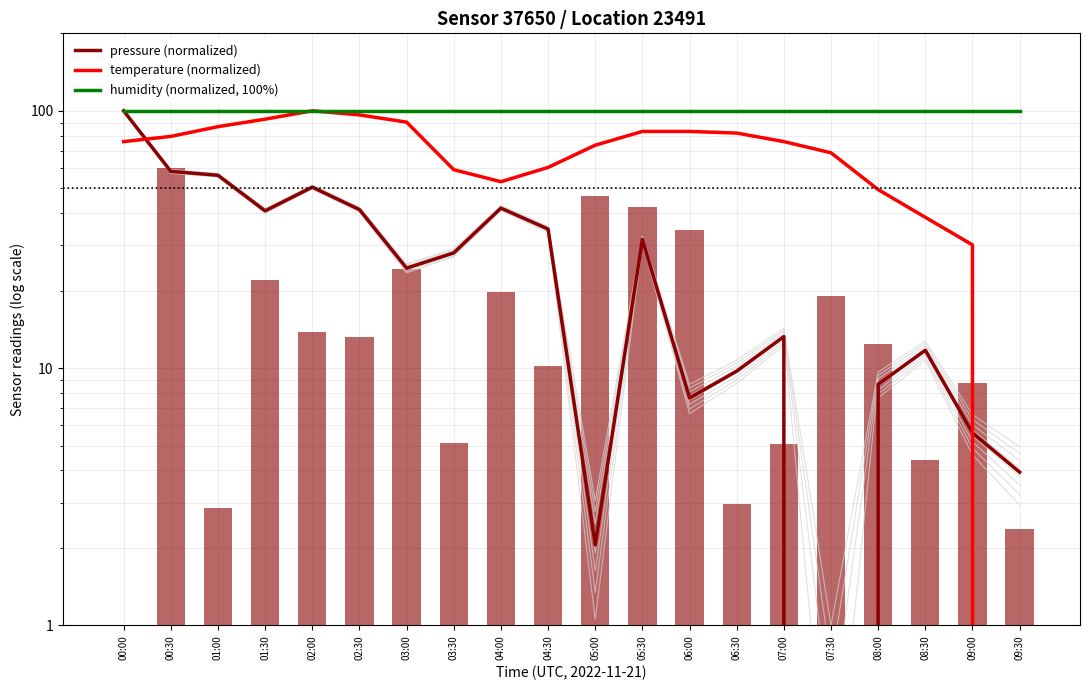

Reading left to right, transcribe all the data shown in this chart.

pressure (normalized): 100.0	58.2	56.2	40.8	50.5	41.3	24.5	28.0	41.8	34.7	2.1	31.6	7.7	9.7	13.3	0.0	8.7	11.7	5.6	3.9
temperature (normalized): 75.9	79.5	86.7	92.8	100.0	96.4	90.4	59.0	53.0	60.2	73.5	83.1	83.1	81.9	75.9	68.7	49.4	38.6	30.1	0.0
humidity (normalized, 100%): 100.0	100.0	100.0	100.0	100.0	100.0	100.0	100.0	100.0	100.0	100.0	100.0	100.0	100.0	100.0	100.0	100.0	100.0	100.0	100.0